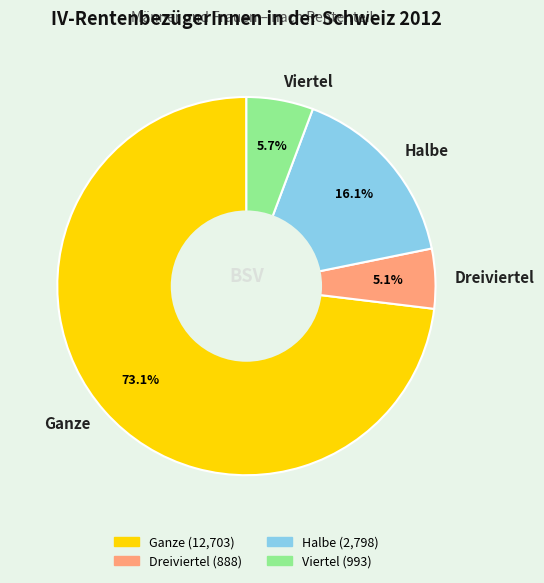

How many slices are in this pie chart?

4